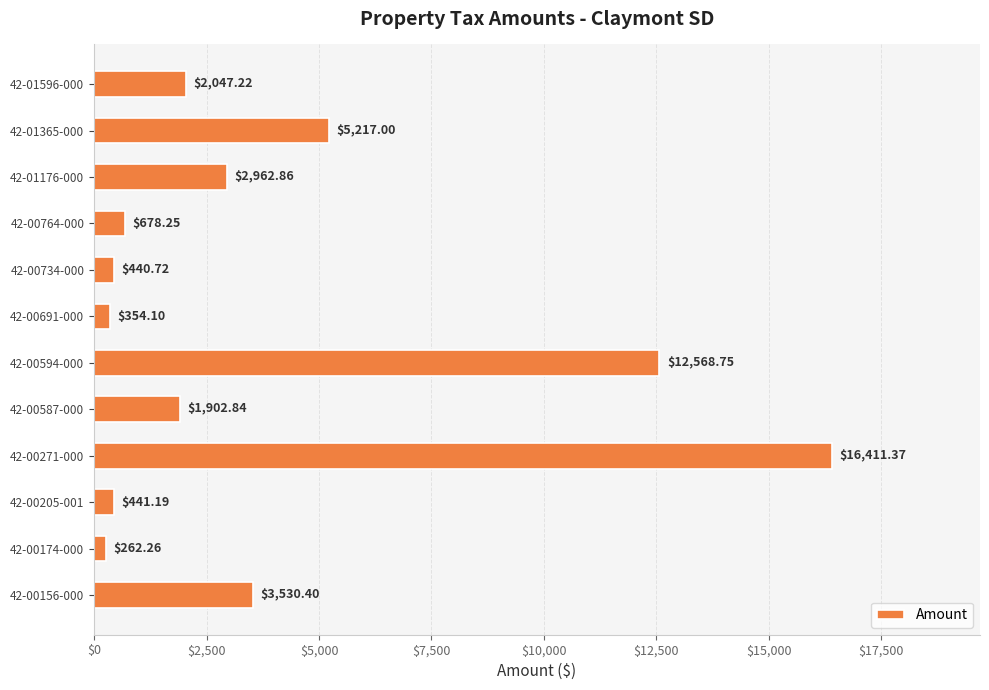

What is the difference between the maximum and minimum values?

16149.1